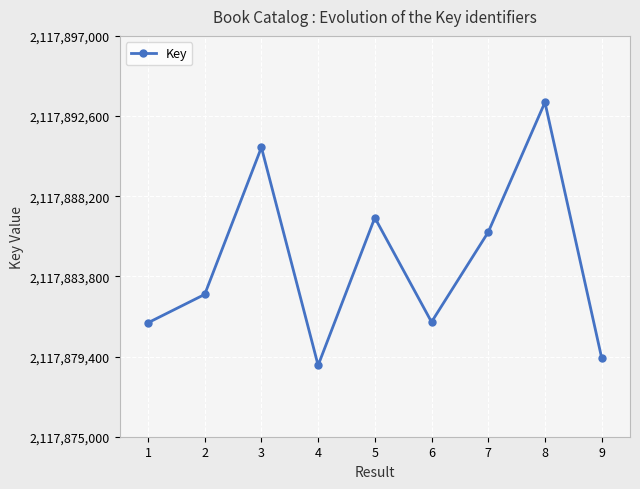

The value at 6 is 488500574. True or false?

False